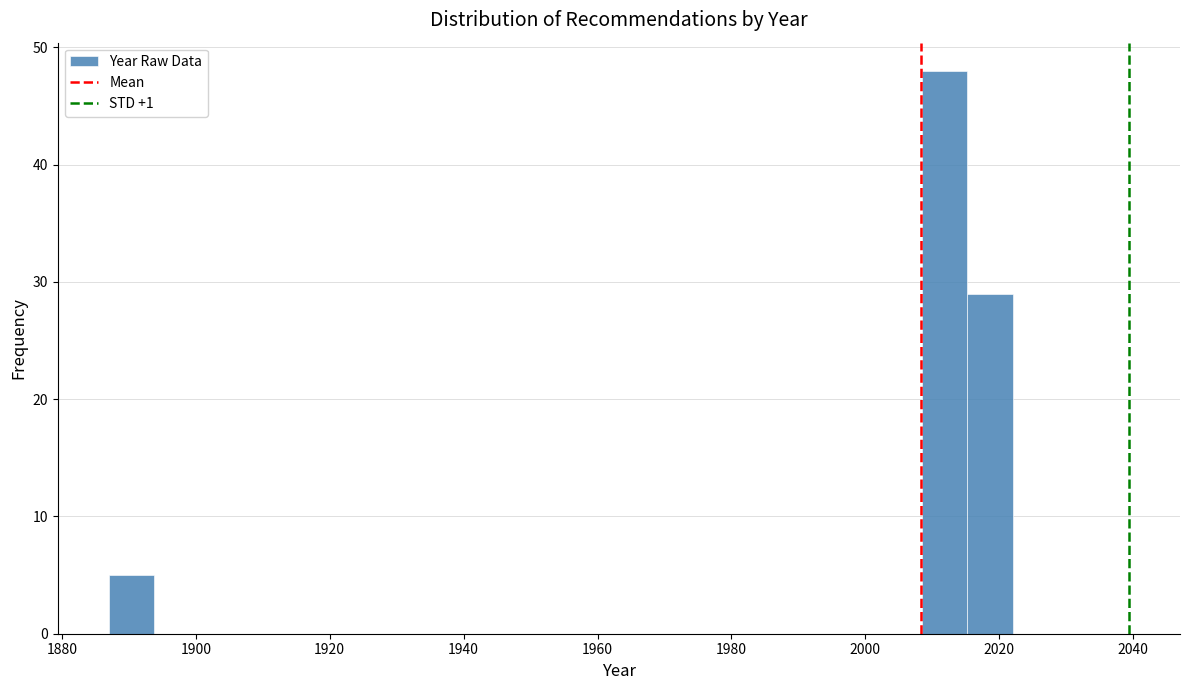

Around what value on the x-axis is the tallest bar? Give the approximate position of its centre, as read against the axis.

2012